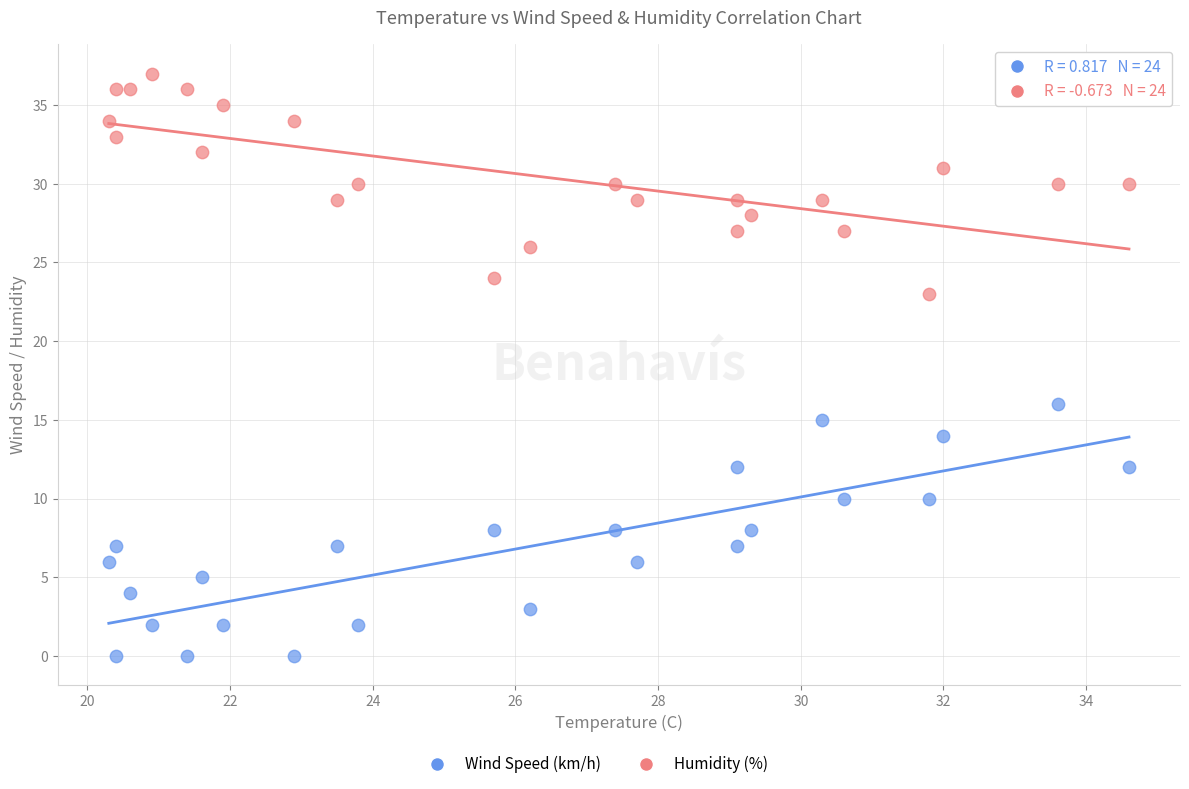

Which series reaches the maximum Y coordinate?

Humidity (%)